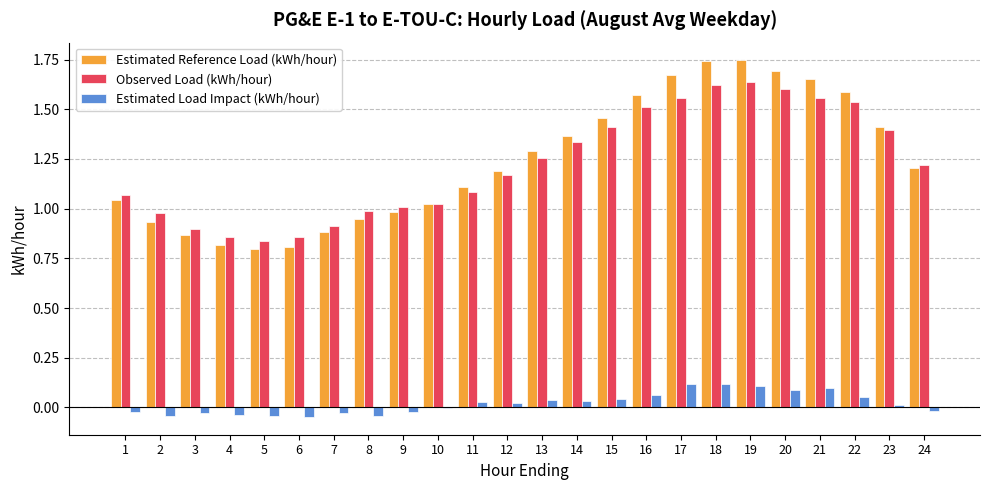

Which series changed the most between 1 and 7?

Estimated Reference Load (kWh/hour)